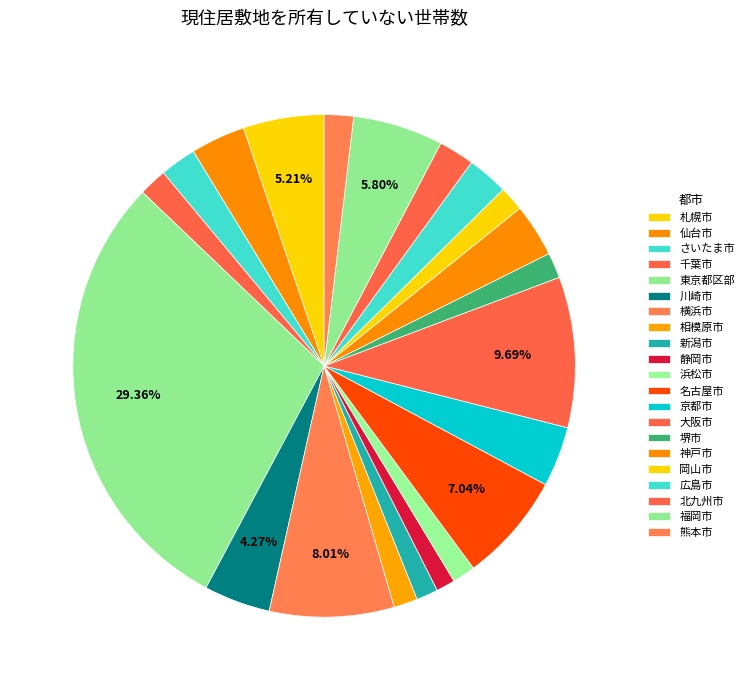

Does any single category account for the majority?

No